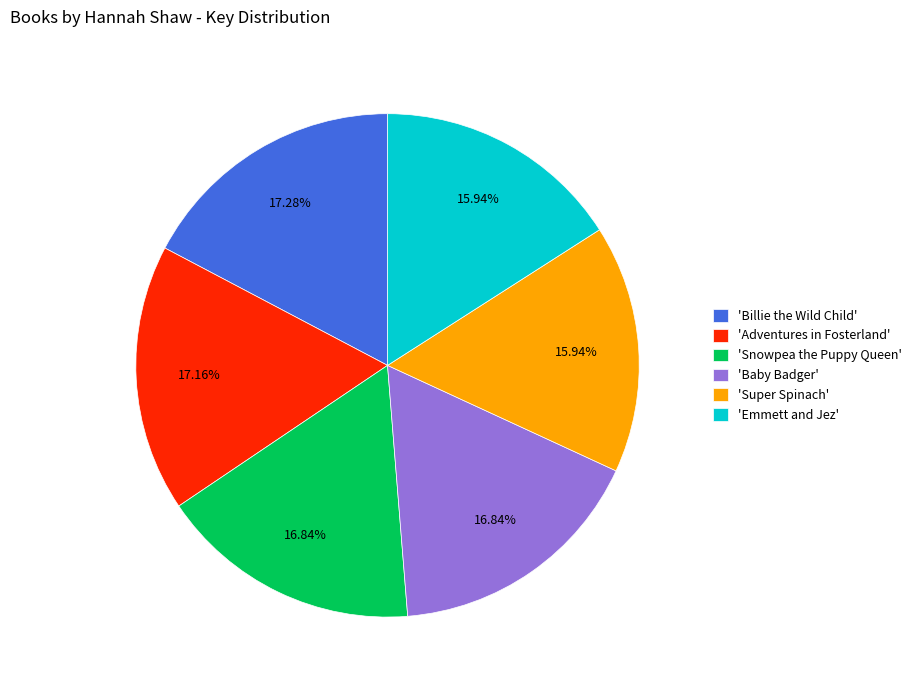

Does 'Snowpea the Puppy Queen' represent more than half of the total?

No